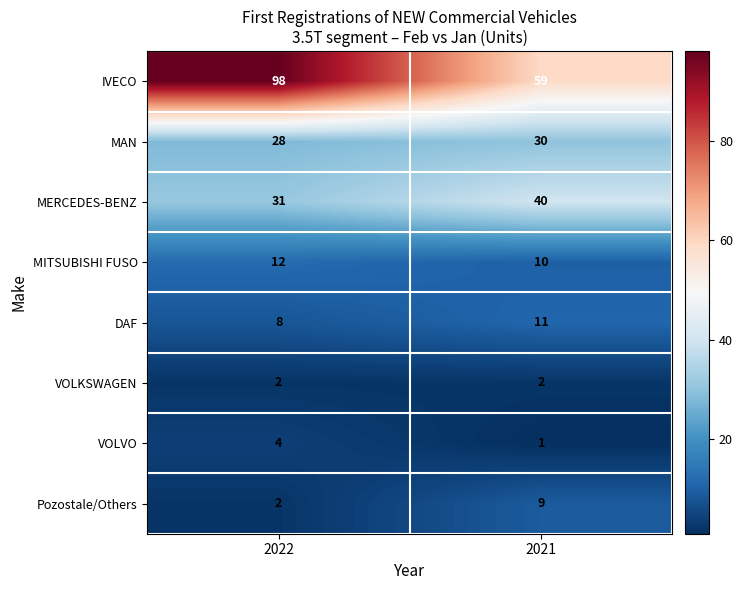

What is the average value of the DAF series?

10